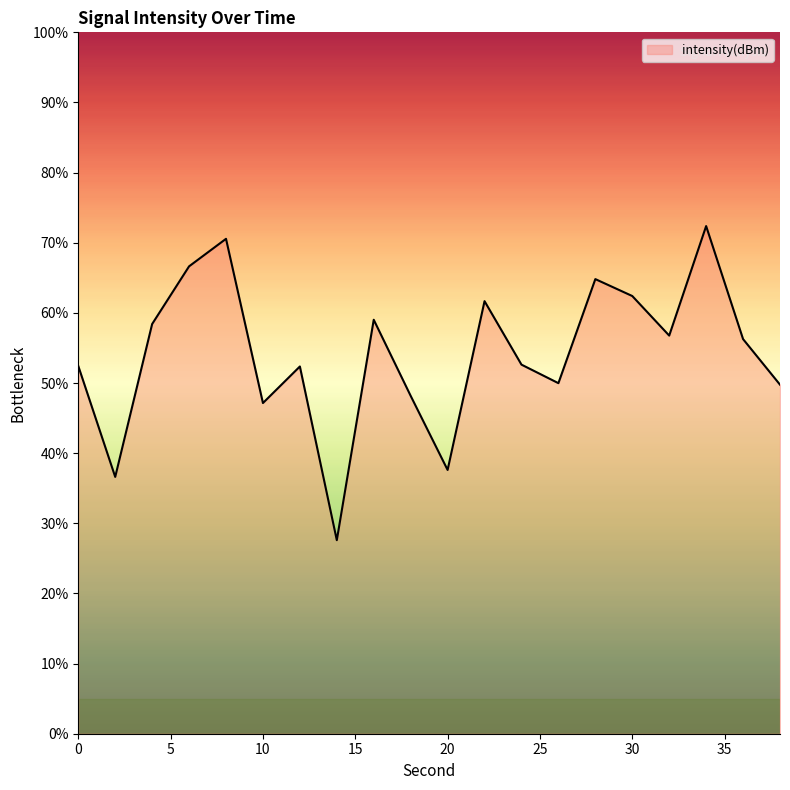

What is the greatest value displayed?

72.4